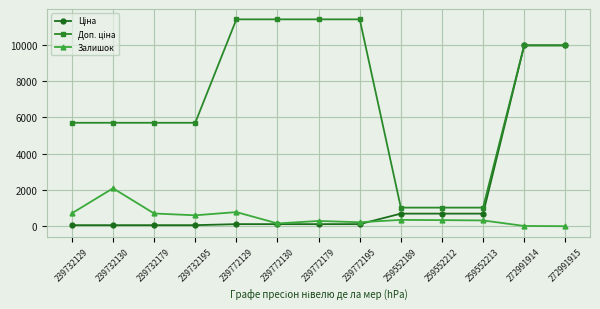

What is the difference between the highest and lowest values at 259552189?

676.6